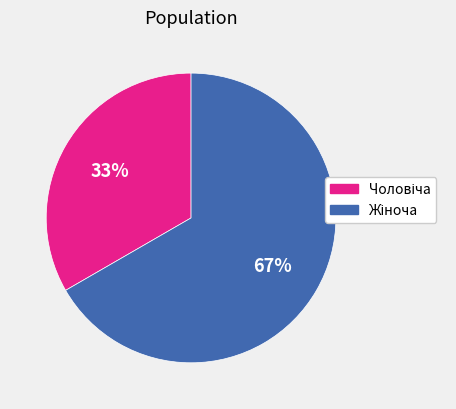

To the nearest percent, what is the average slice percentage?

50%